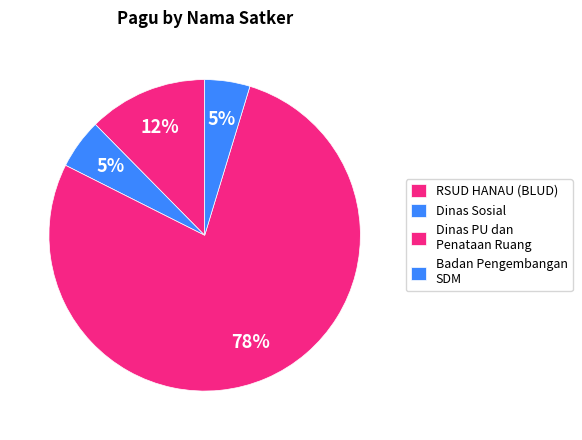

What portion of the pie excludes Dinas Sosial?

94.3%